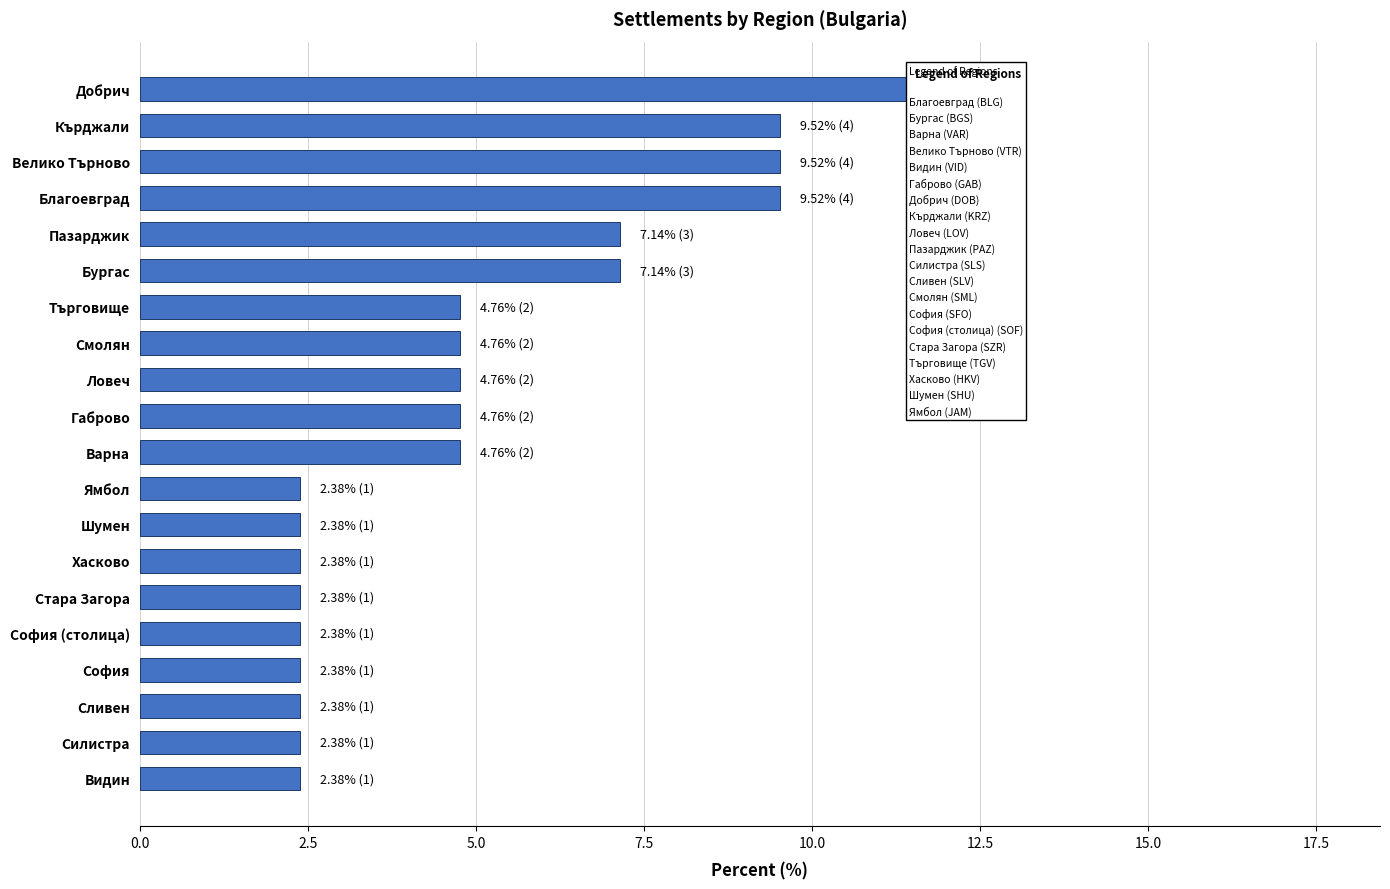

What is the average value?

5.0